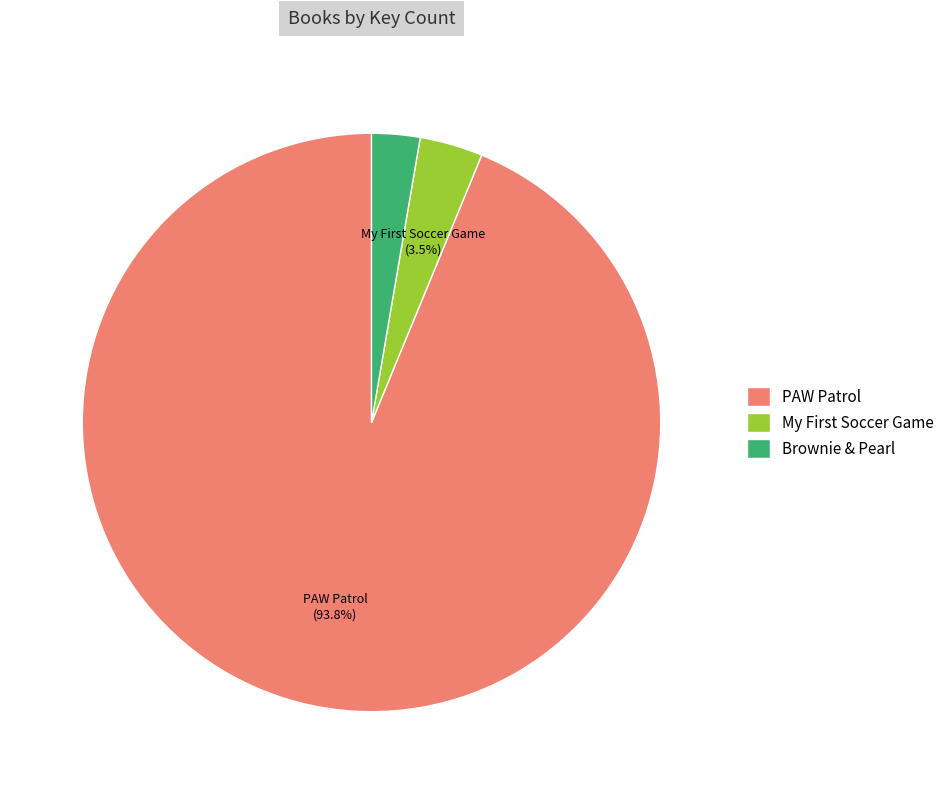

How much of the chart is everything except PAW Patrol?

6.2%